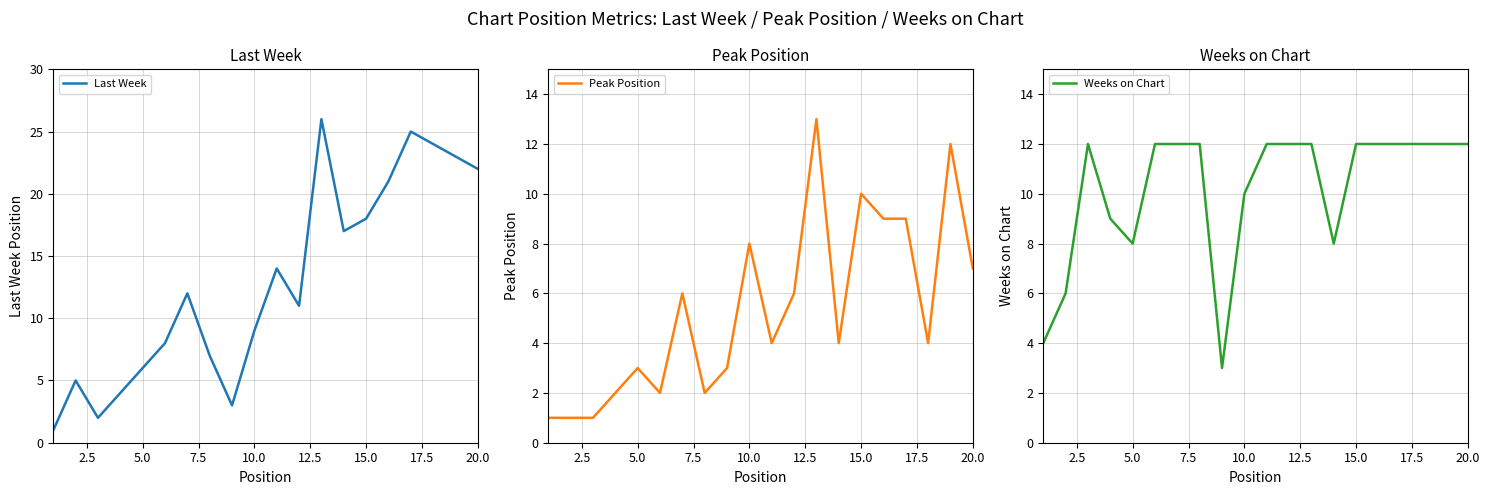

Reading right to left, transcribe all the data shown in this chart.

Last Week: 22	23	24	25	21	18	17	26	11	14	9	3	7	12	8	6	4	2	5	1
Peak Position: 7	12	4	9	9	10	4	13	6	4	8	3	2	6	2	3	2	1	1	1
Weeks on Chart: 12	12	12	12	12	12	8	12	12	12	10	3	12	12	12	8	9	12	6	4